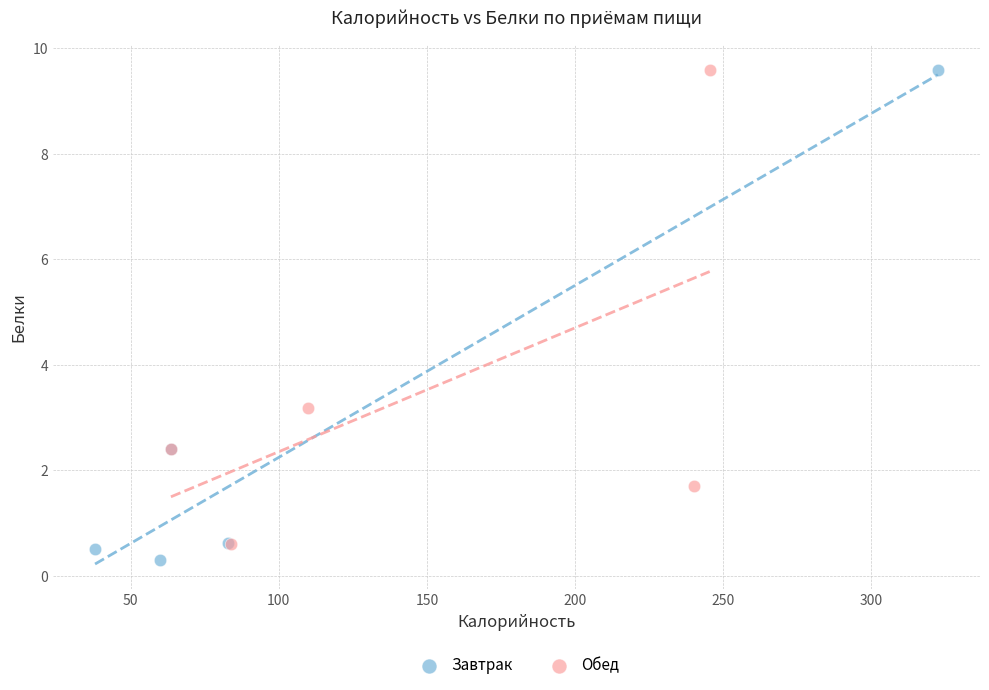

What are all the series names shown in the legend?

Завтрак, Обед